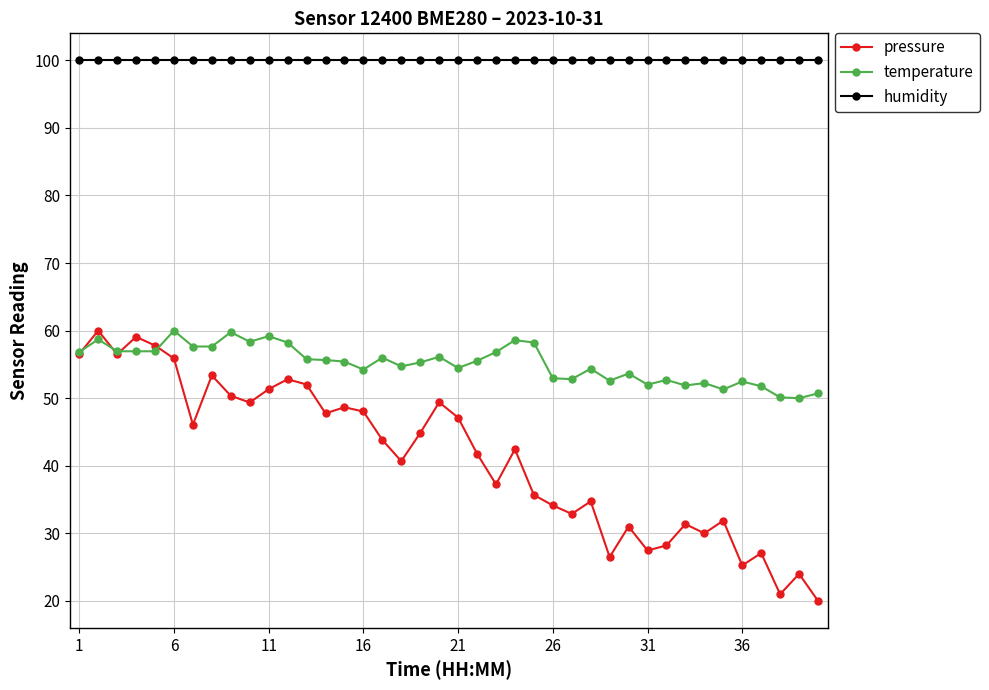

Which series has the largest range (max minus min)?

pressure